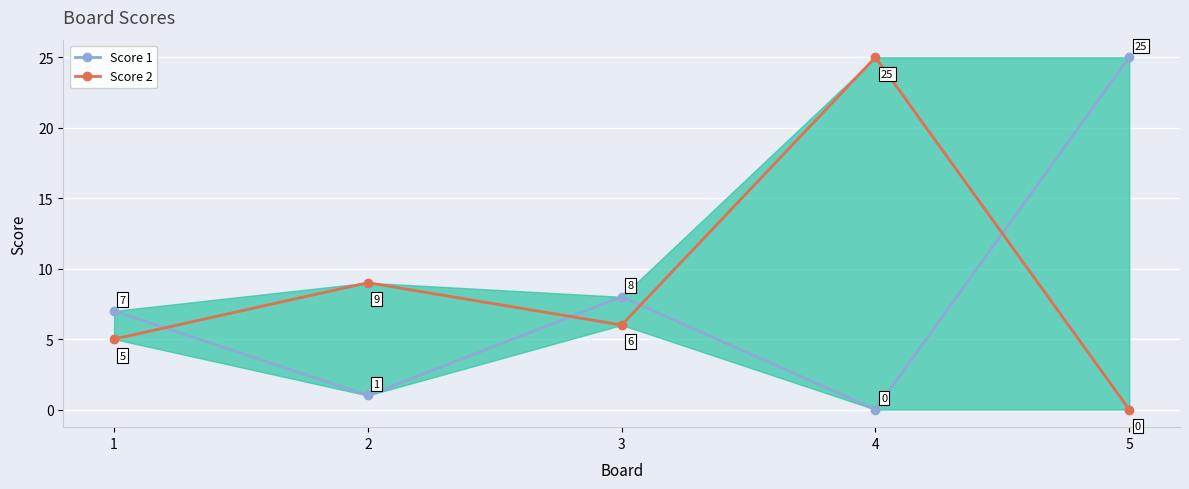

At how many categories does at least one series exceed 22?

2